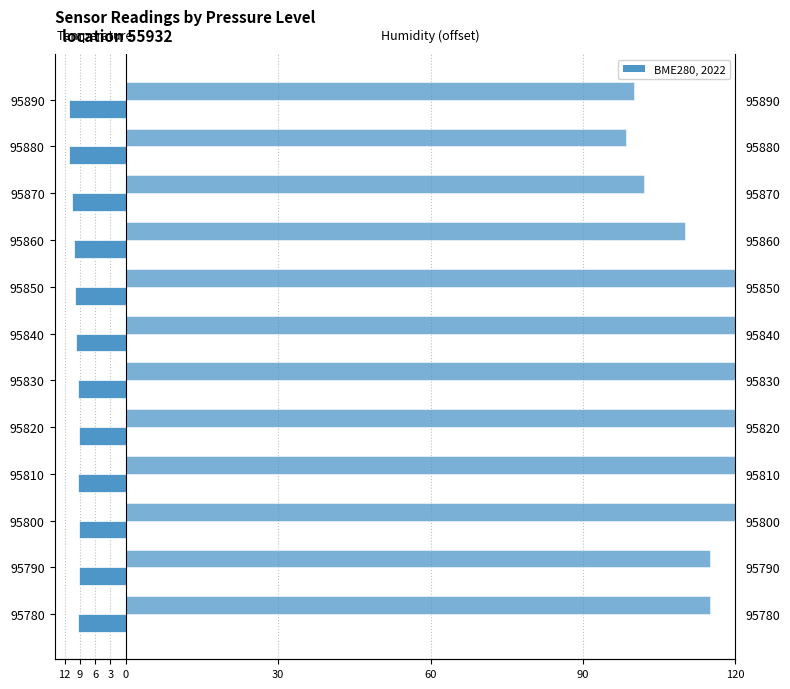

What is the difference between the highest and lowest values at 9?

124.2